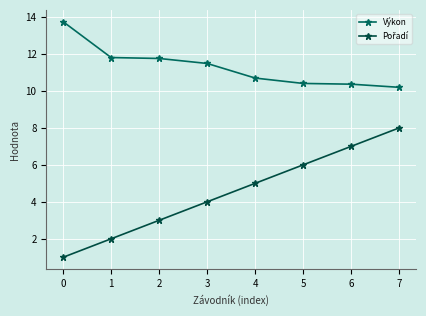

At which category is the sum across all series the highest?

7